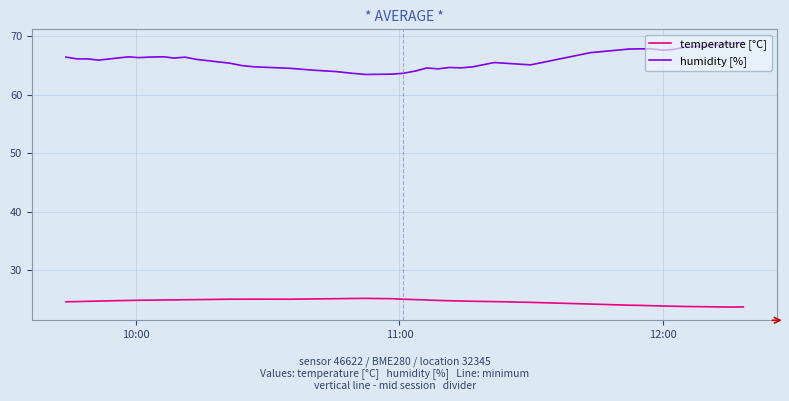

Which series has the largest range (max minus min)?

humidity [%]